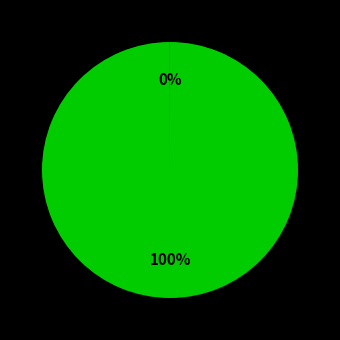

To the nearest percent, what is the difference between the largest and smallest slice percentages?

100%